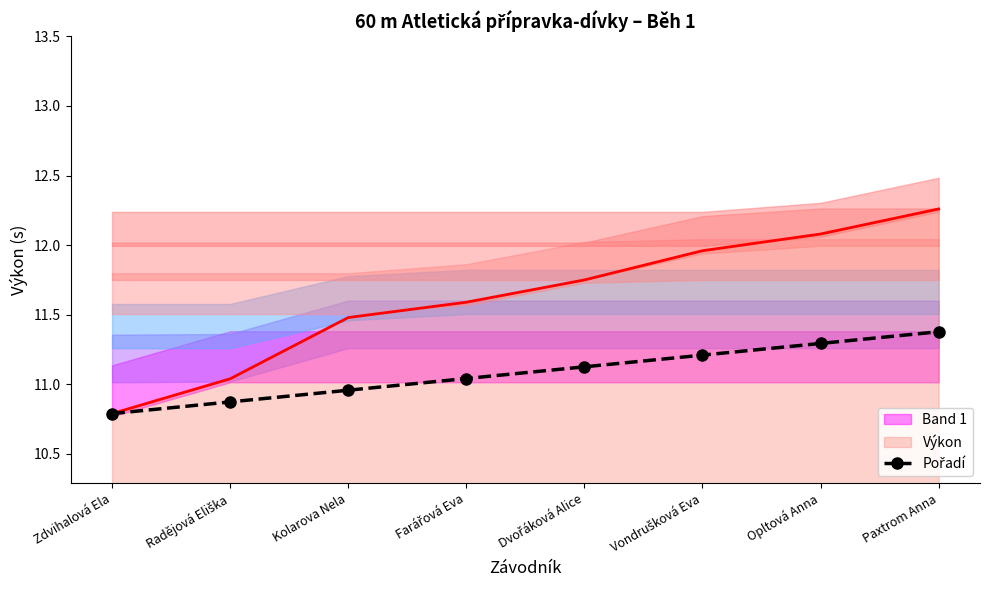

How many data points are less than 11?

3